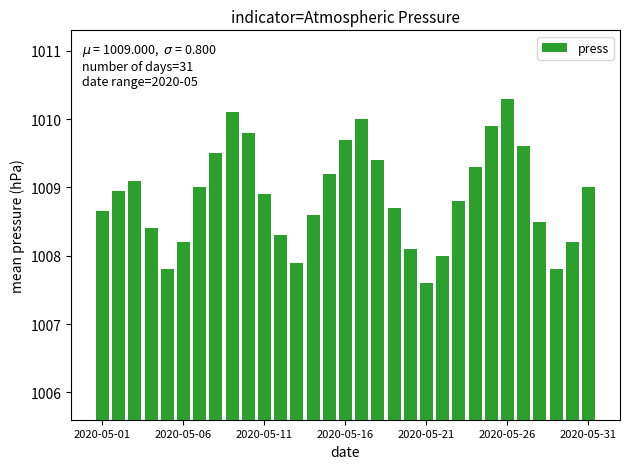

What is the minimum value shown in the chart?

1007.6